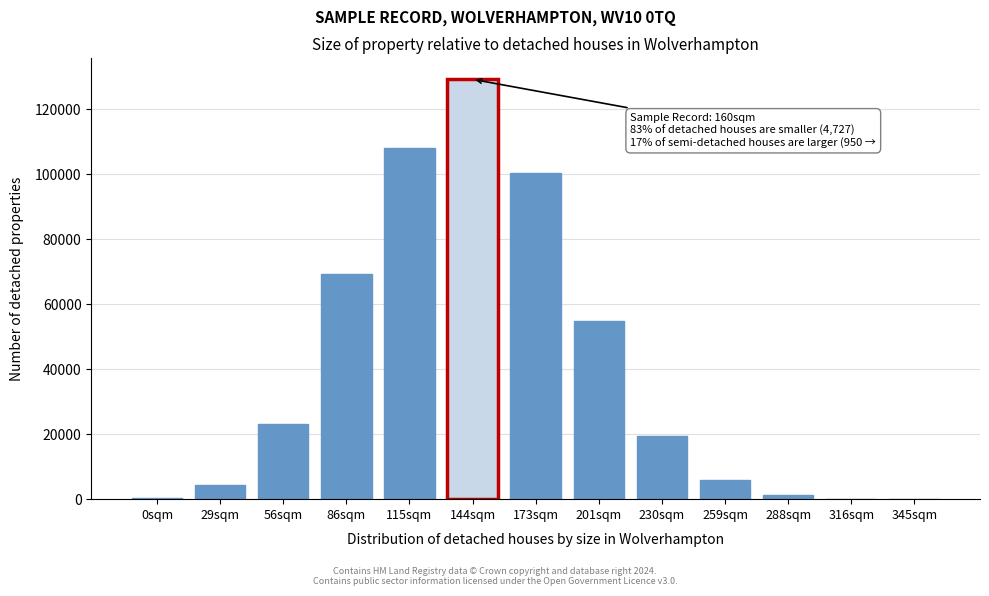

Which has a higher value, 144sqm or 29sqm?

144sqm